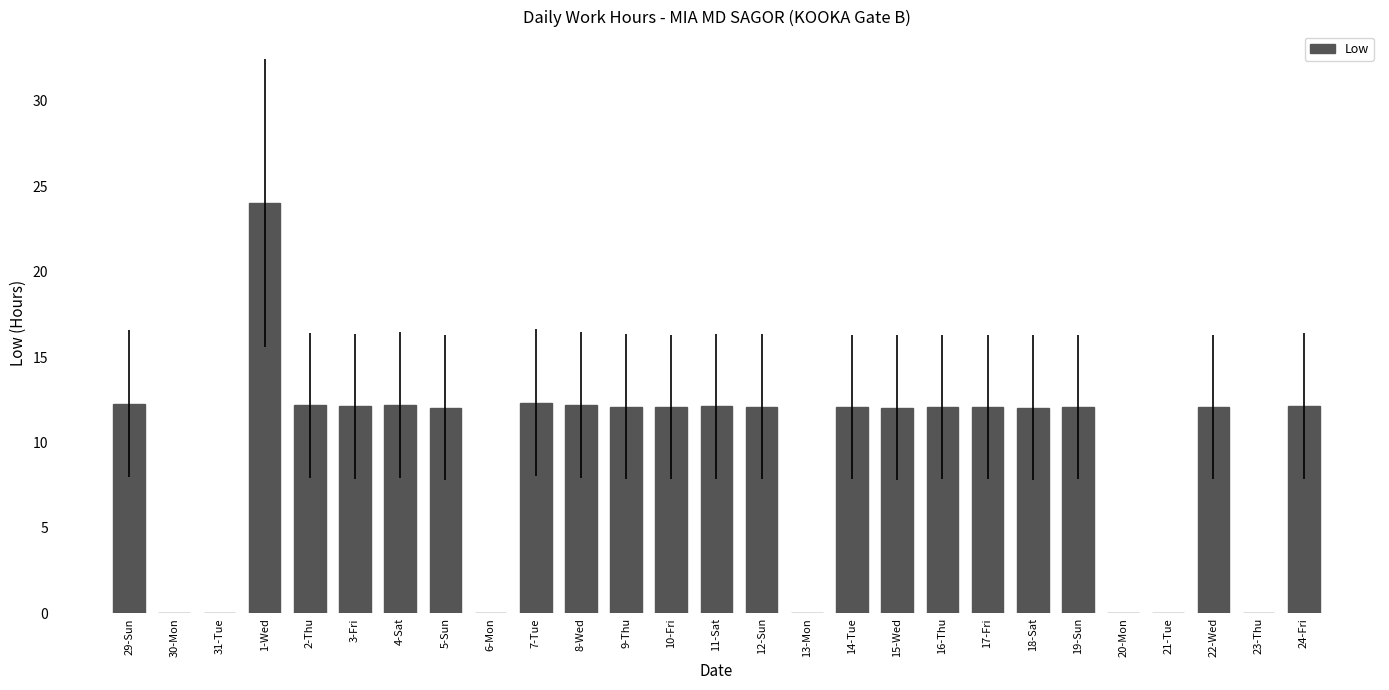

What is the ratio of the value at 8-Wed to the value at 2-Thu?

1.0